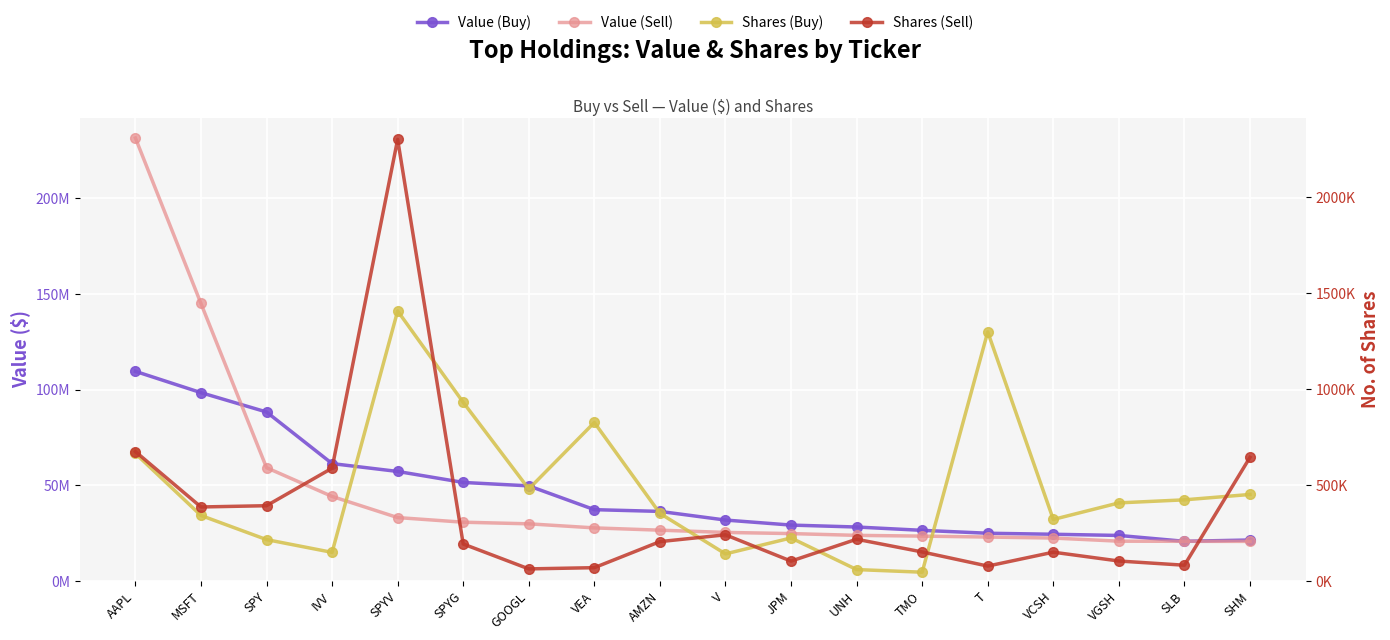

Which has a higher value, IVV or JPM?

IVV